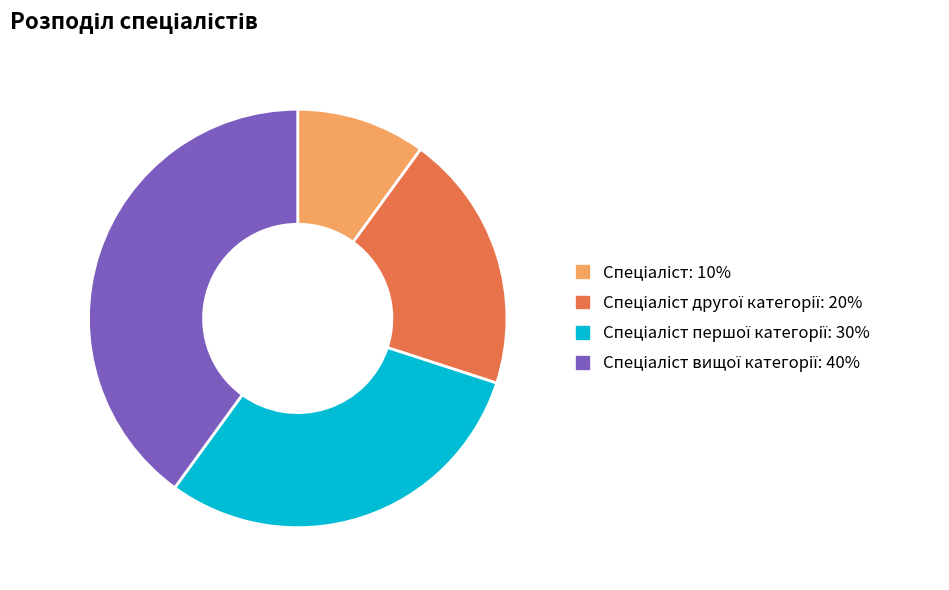

Is there a majority slice in this chart?

No